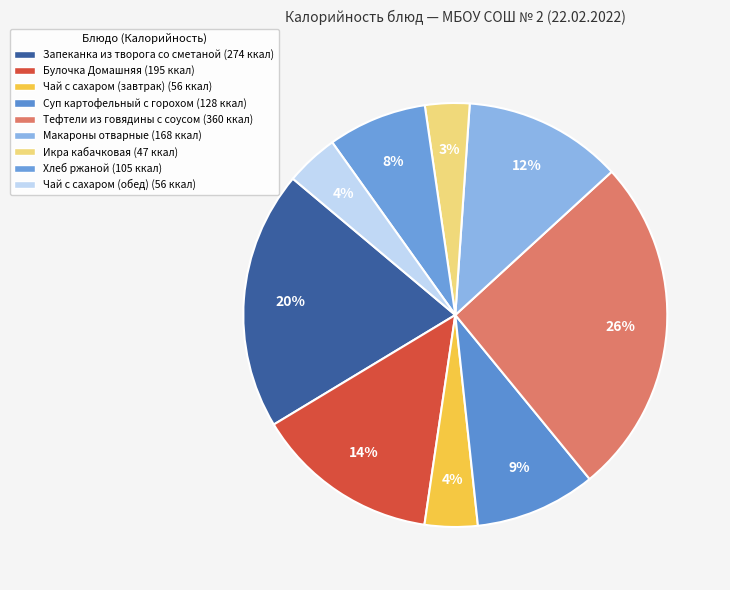

Between Булочка Домашняя and Тефтели из говядины с соусом, which is larger?

Тефтели из говядины с соусом